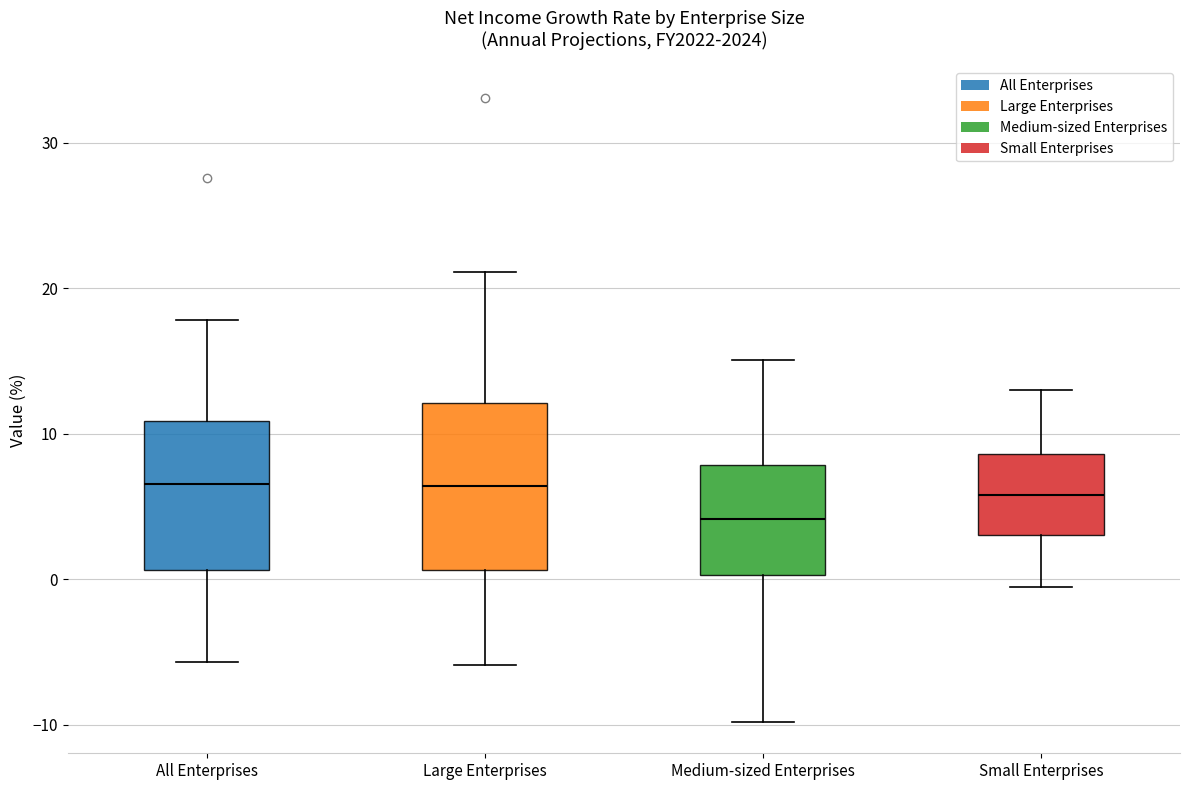

Comparing the boxes themselves (not the whiskers), which one is the tallest?

Large Enterprises